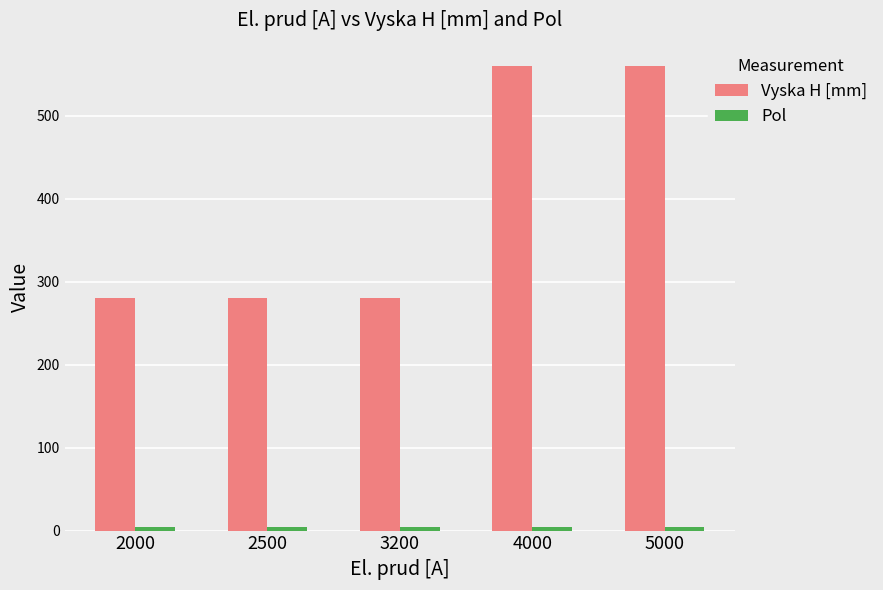

The Vyska H [mm] series shows 941.0 at 5000. True or false?

False